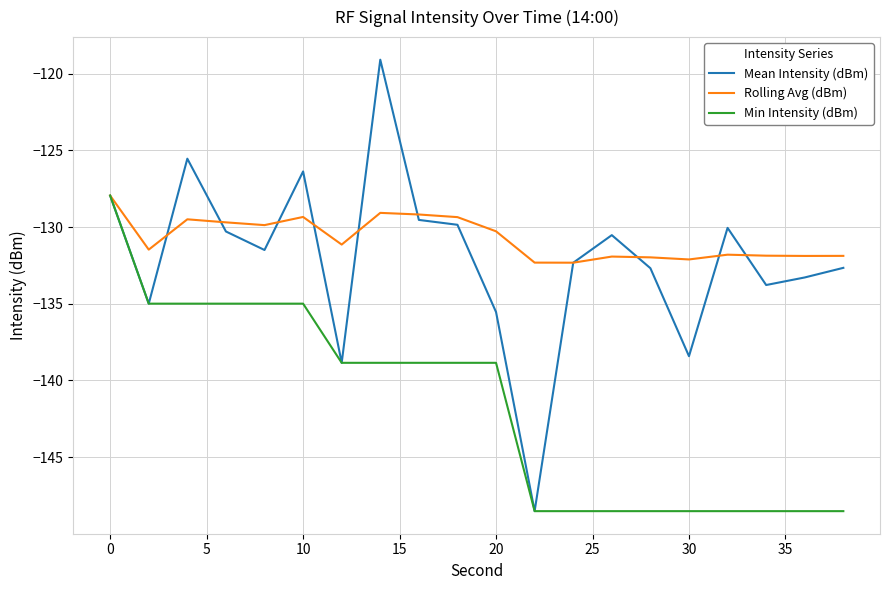

Which series has the largest total across all categories?

Rolling Avg (dBm)